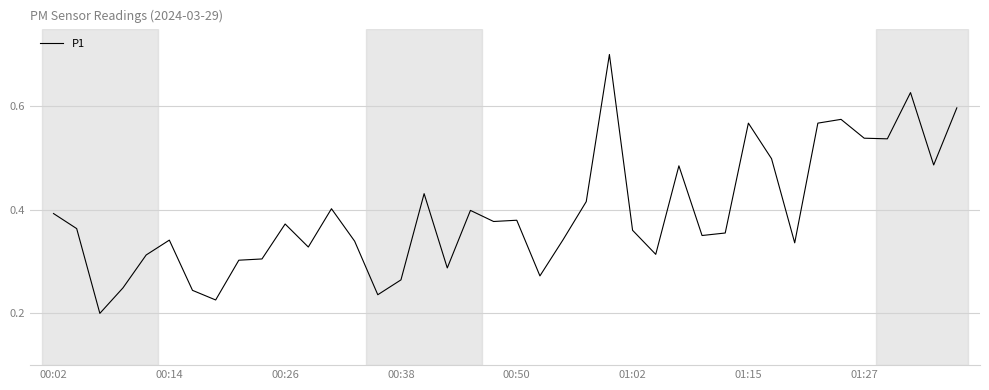

What is the maximum value shown in the chart?

0.7